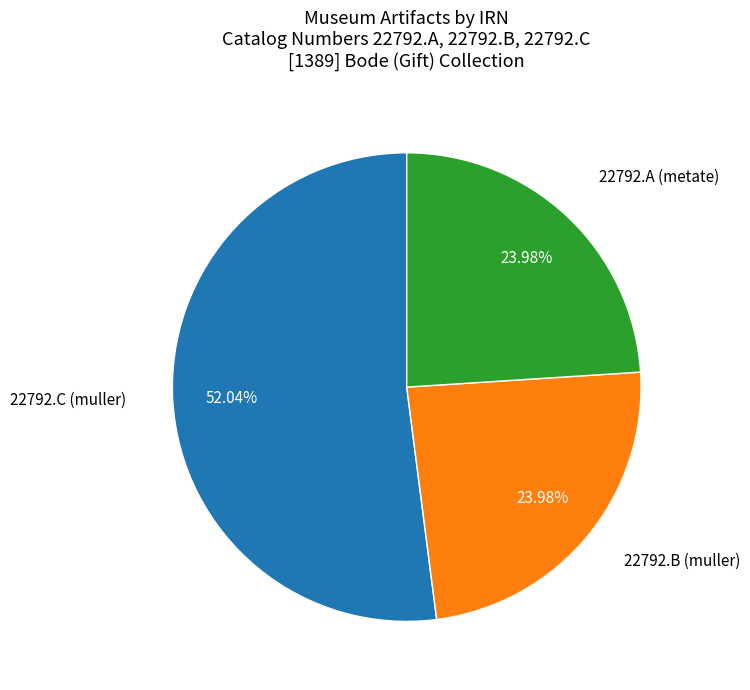

What is the ratio of the value at 22792.A (metate) to the value at 22792.B (muller)?

1.0